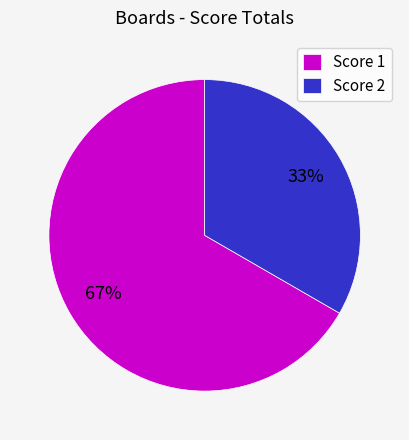

Is it true that Score 1 is 58% of the pie?

False